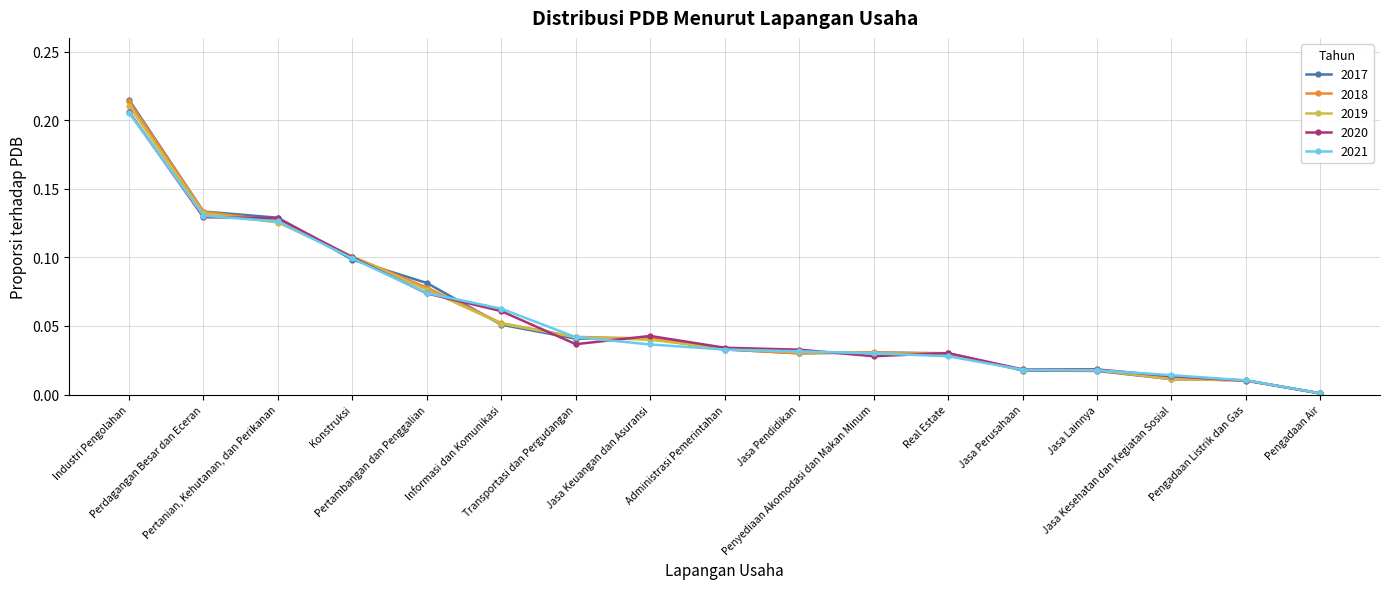

True or false: 2017 has more than 0 points higher than both neighbors.

True